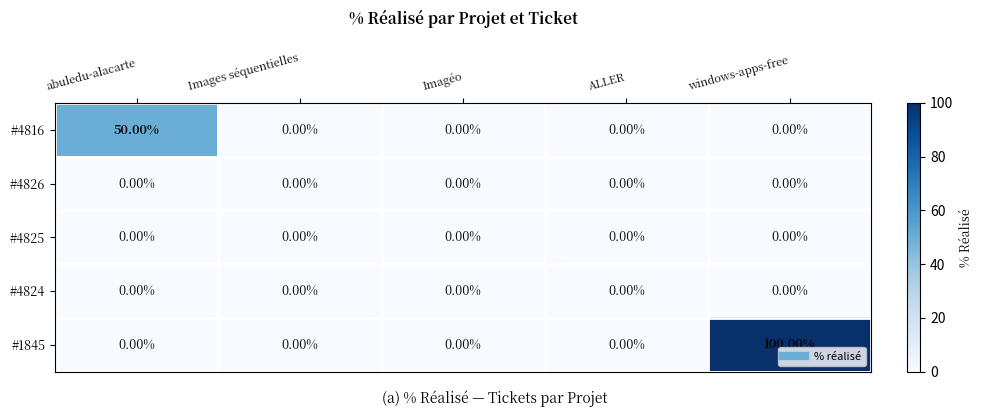

Between ALLER and windows-apps-free, which series saw the biggest shift?

#1845